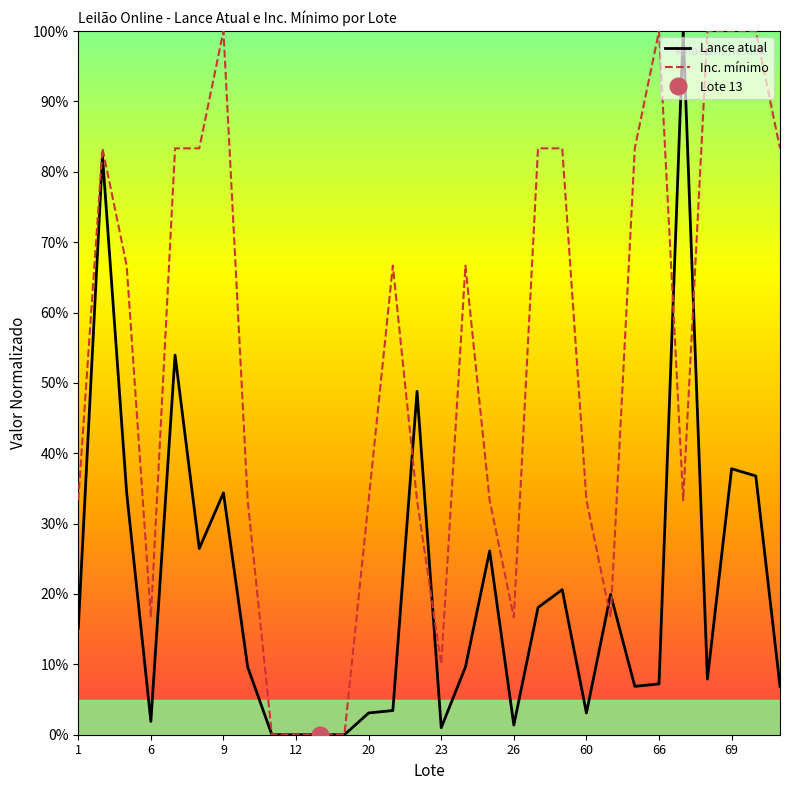

What is the maximum value for Lance atual?

100.0